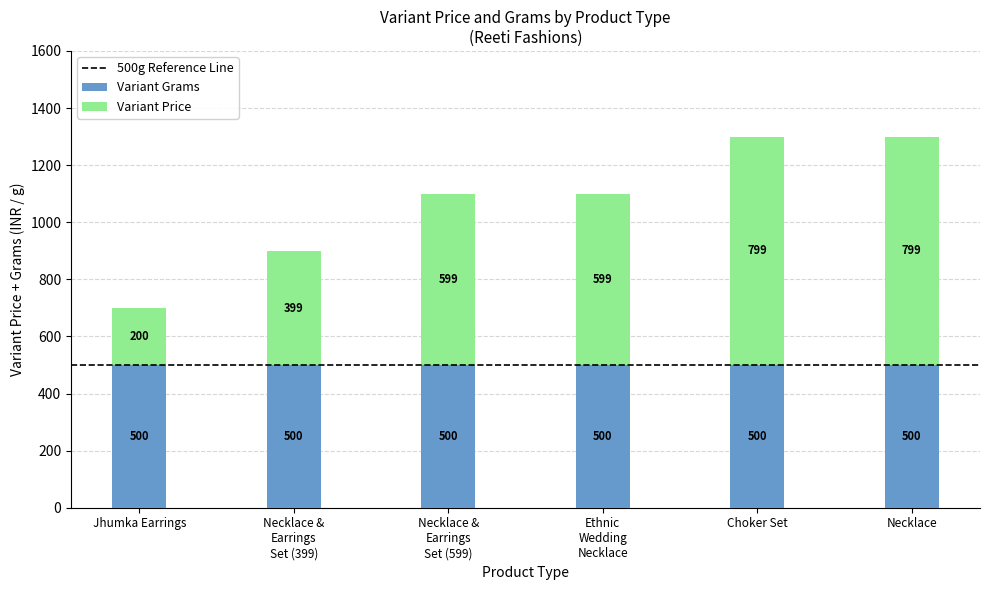

True or false: Variant Grams has a value of 191 at Choker Set.

False